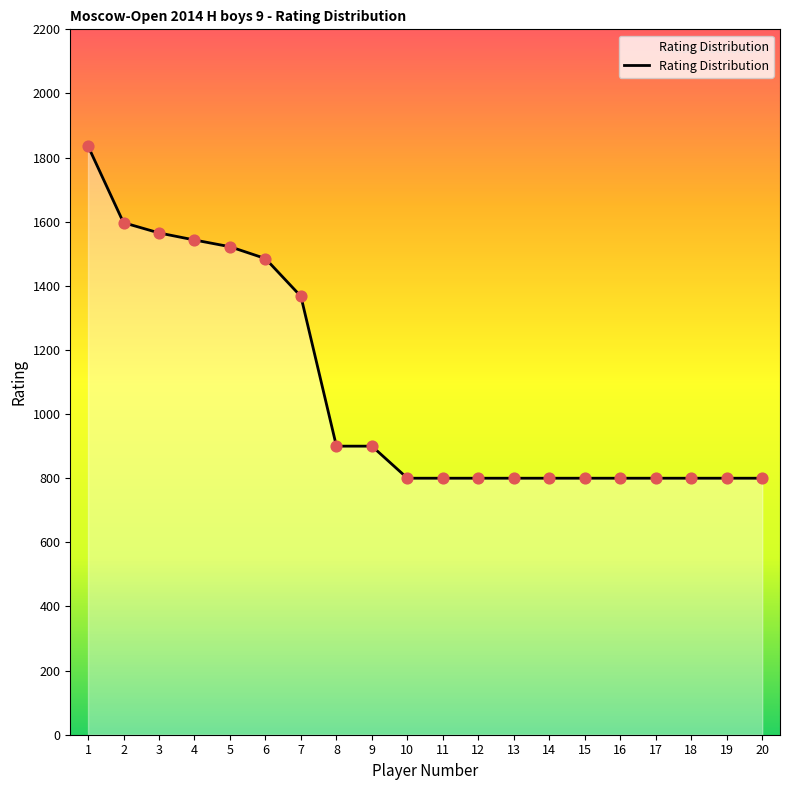

Which has a higher value, 9 or 7?

7